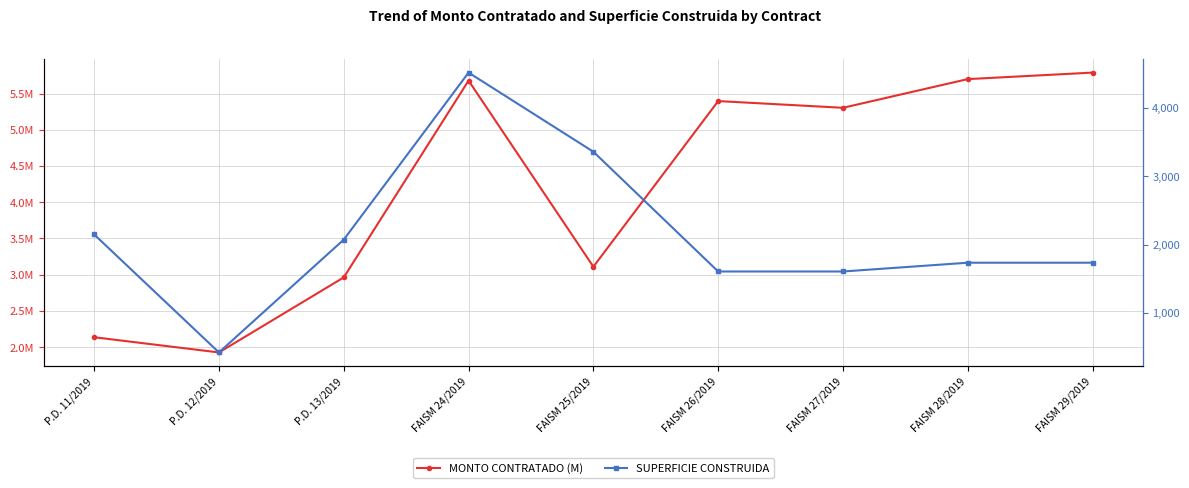

What are all the series names shown in the legend?

MONTO CONTRATADO (M), SUPERFICIE CONSTRUIDA